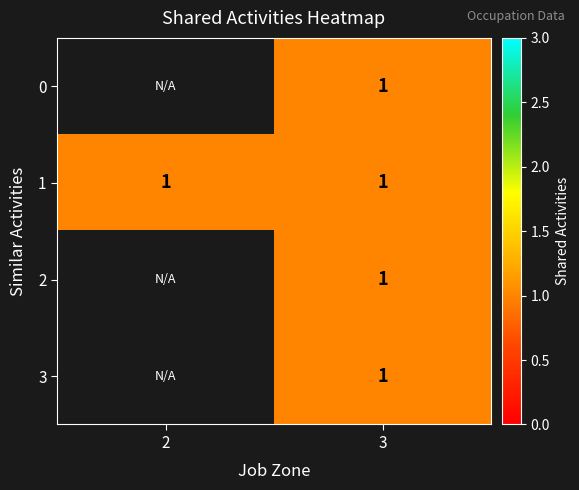

Which series has the largest total across all categories?

1